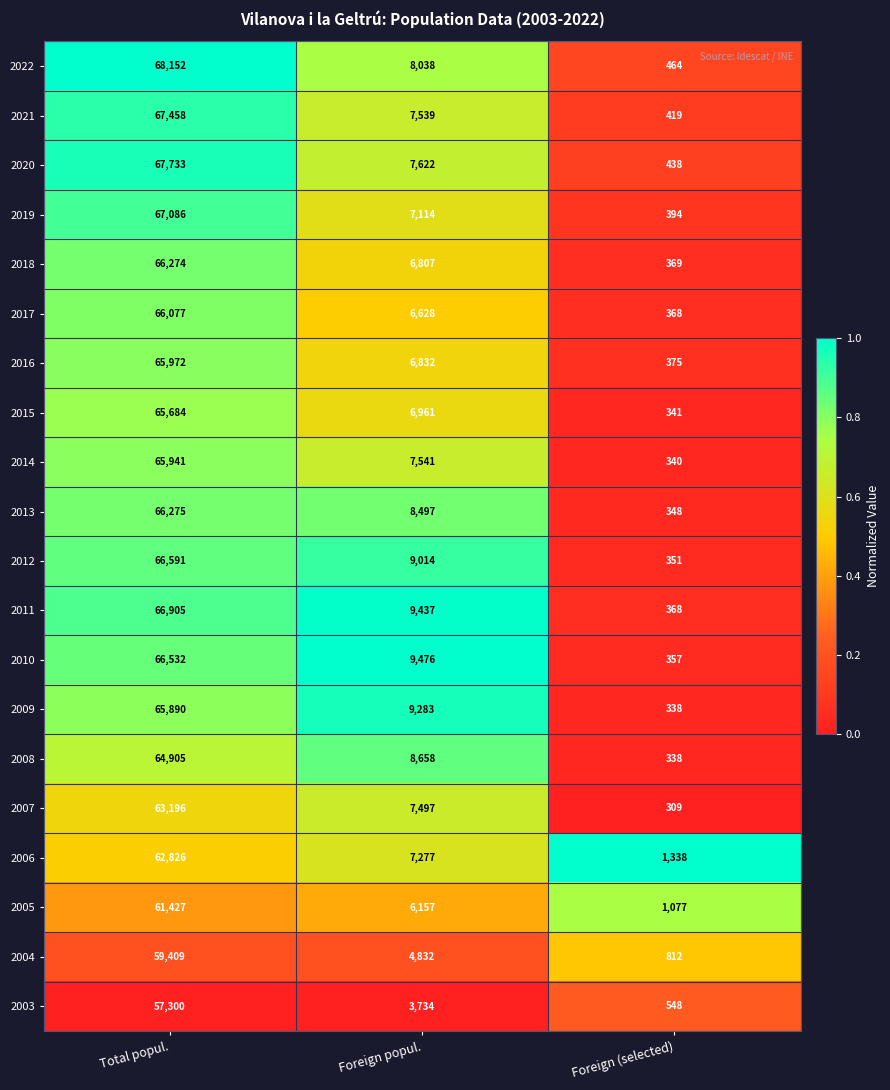

What is the spread (max minus min) of values at Total popul.?

10852